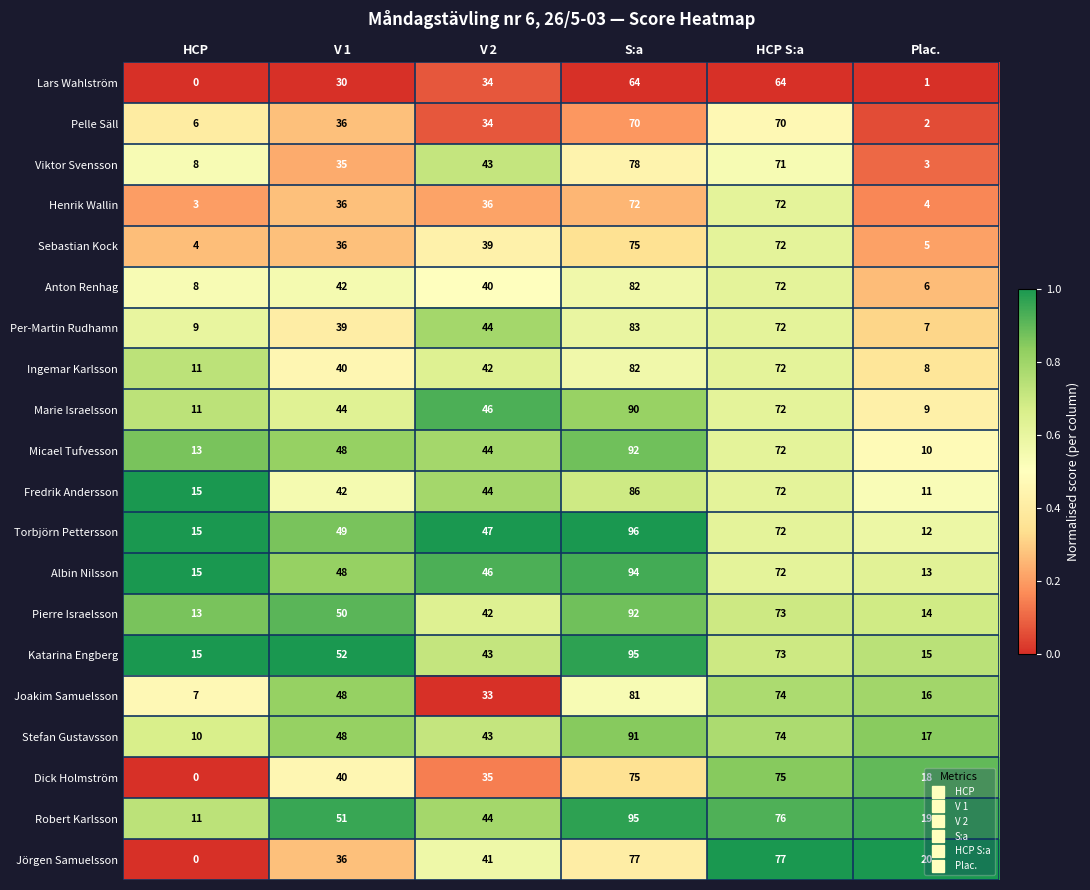

What is the difference between the highest and lowest values at S:a?

32